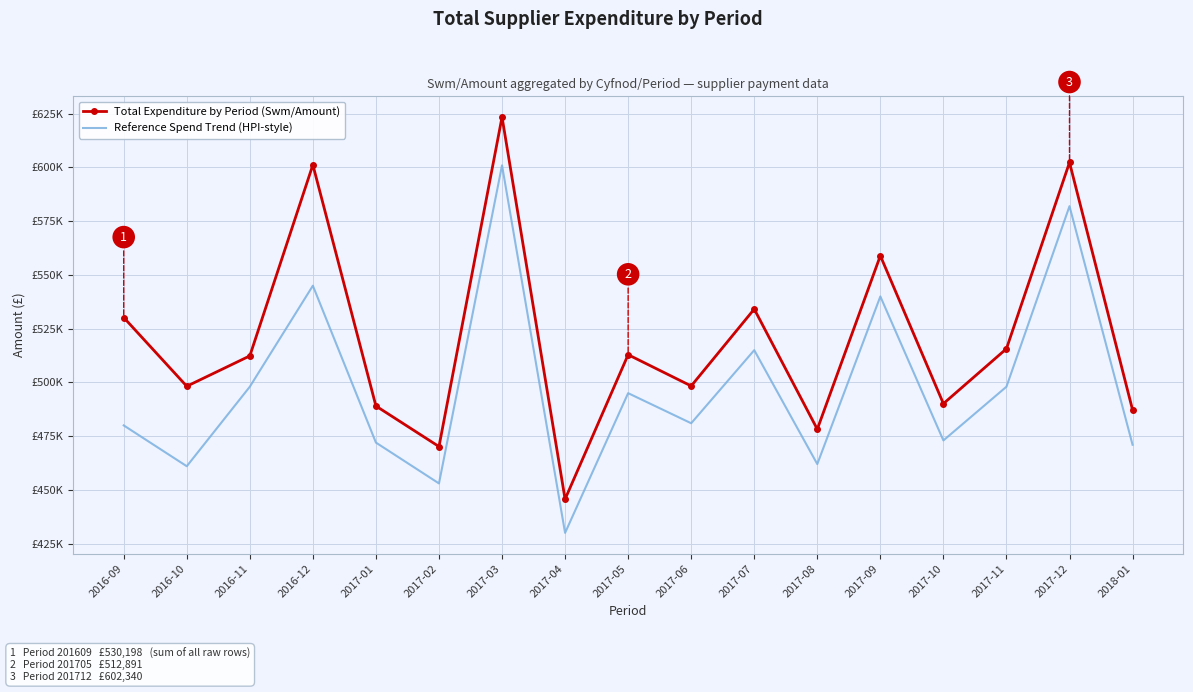

List the series in order of their peak value, lowest first.

Reference Spend Trend (HPI-style), Total Expenditure by Period (Swm/Amount)